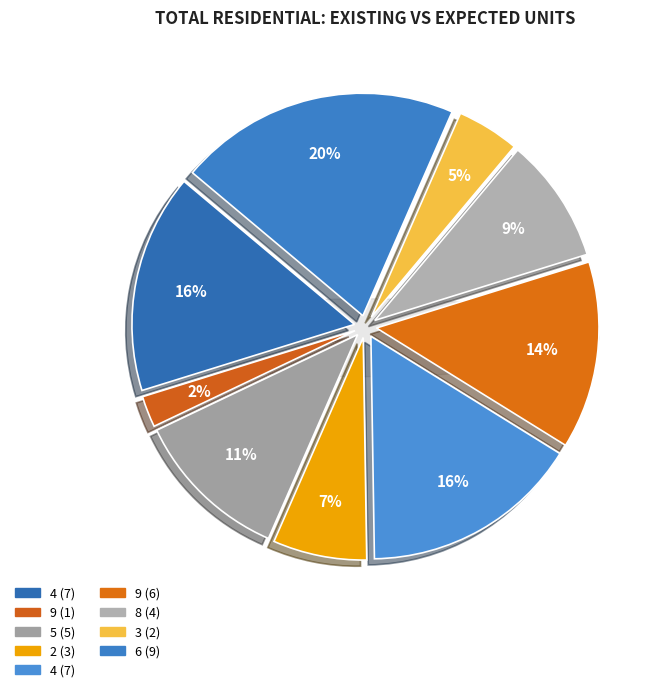

How much of the chart is everything except 9?

86.4%